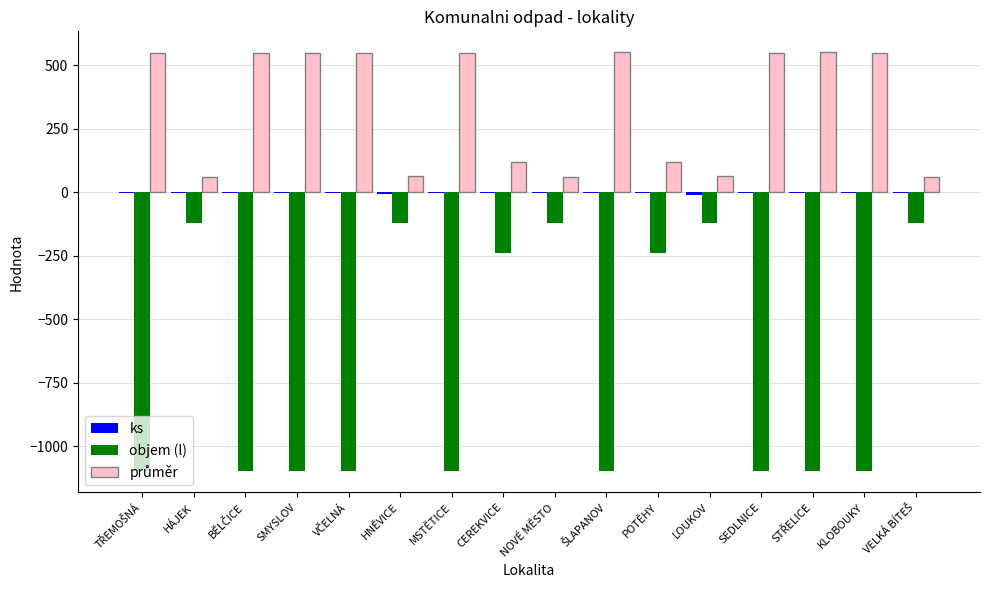

What is the highest value of the objem (l) series?

-120.0